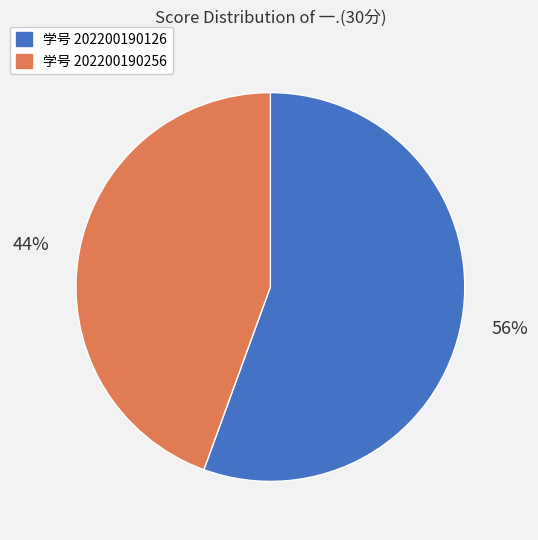

Combined, do 学号 202200190256 and 学号 202200190126 account for over 50%?

Yes